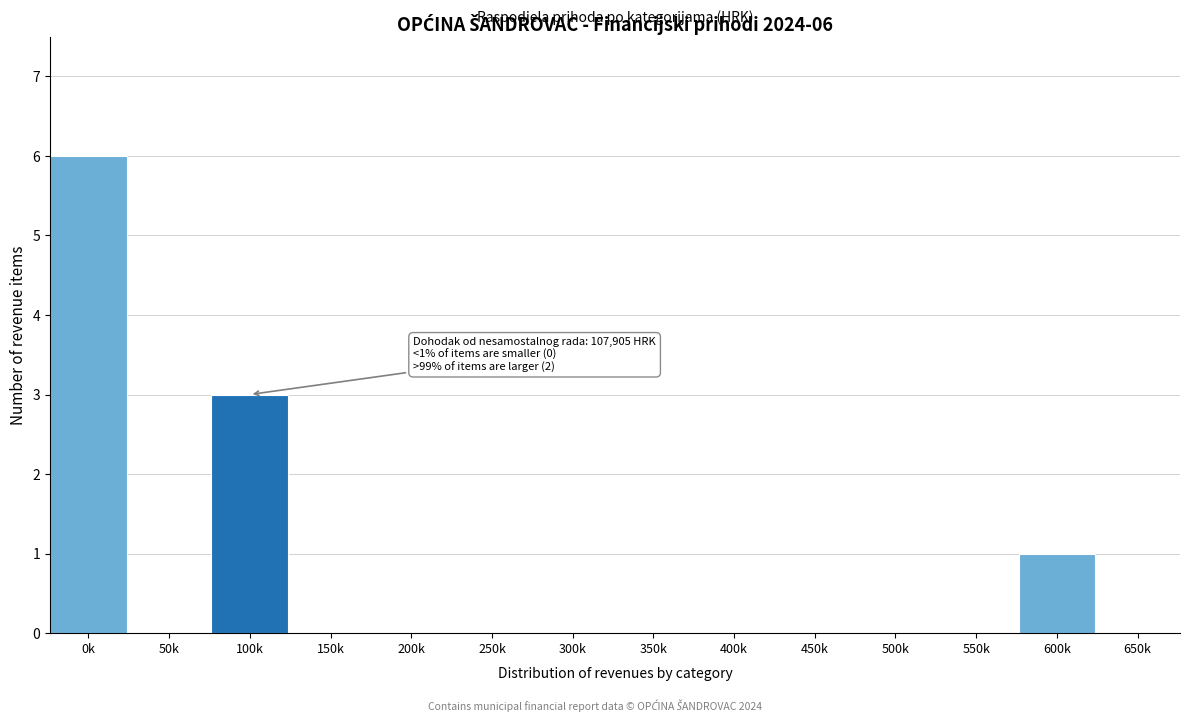

Reading right to left, what are all the values shown in this chart?

650k=0	600k=1	550k=0	500k=0	450k=0	400k=0	350k=0	300k=0	250k=0	200k=0	150k=0	100k=3	50k=0	0k=6